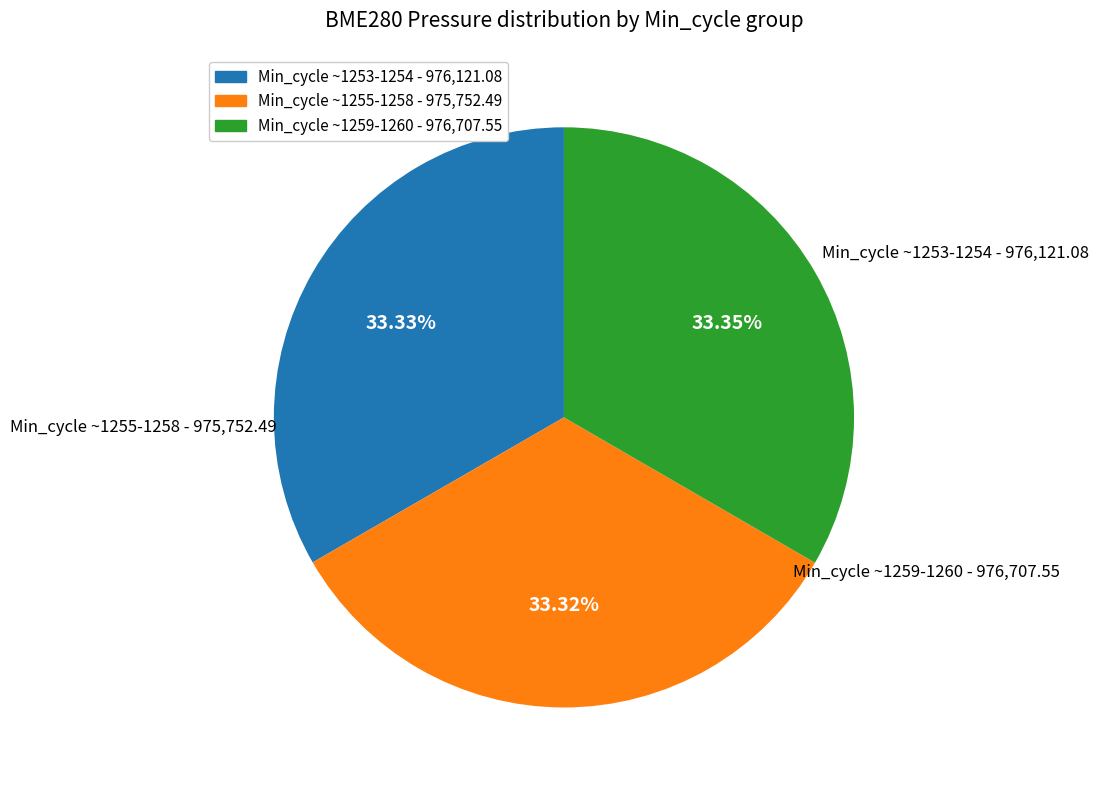

Is there any slice that represents more than half of the pie?

No